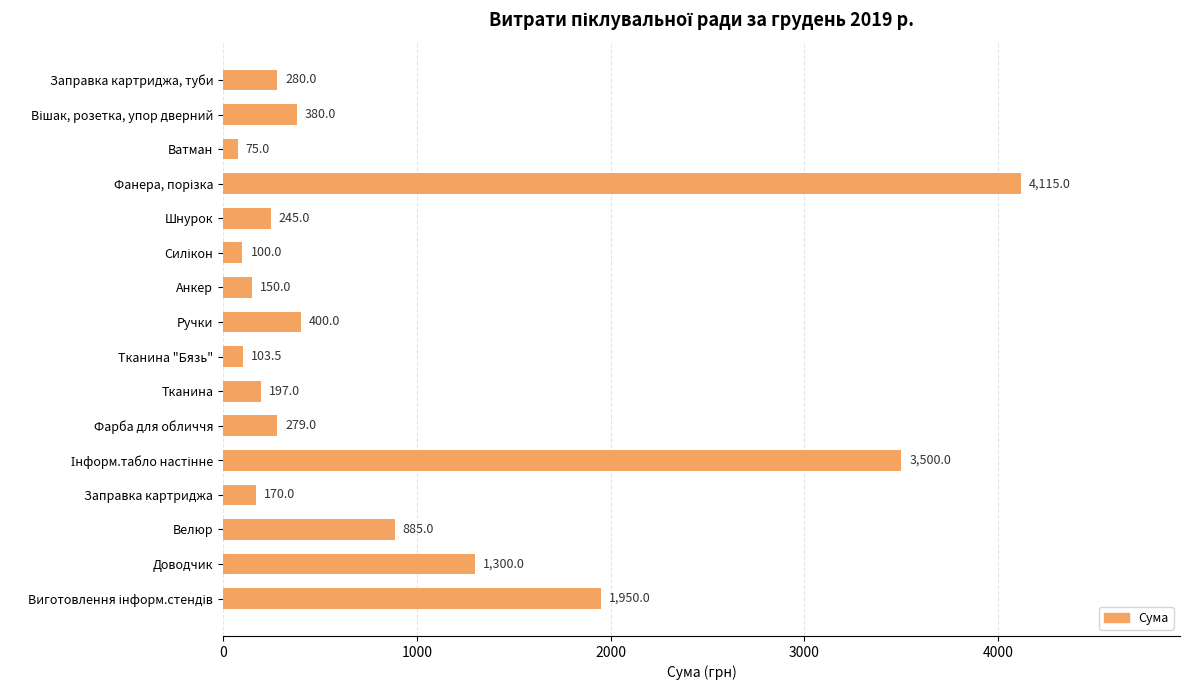

What is the label of the 1st bar from the top?

Заправка картриджа, туби